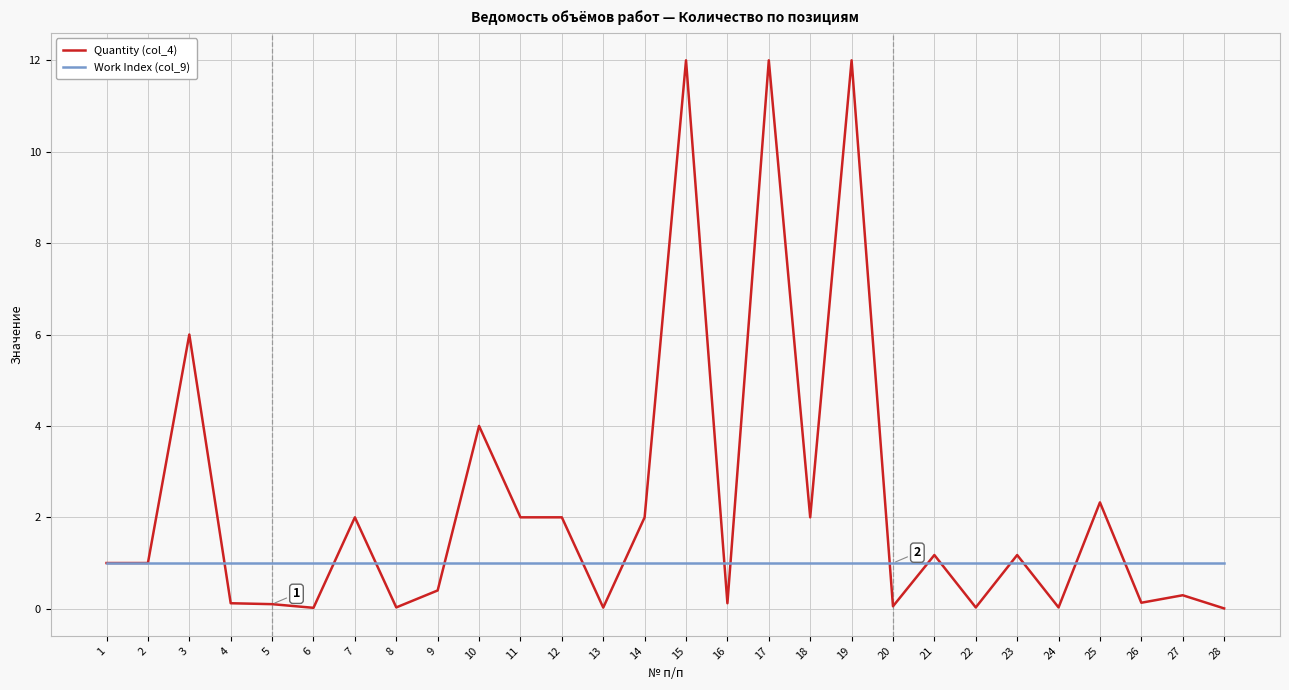

What is the maximum value shown in the chart?

12.0